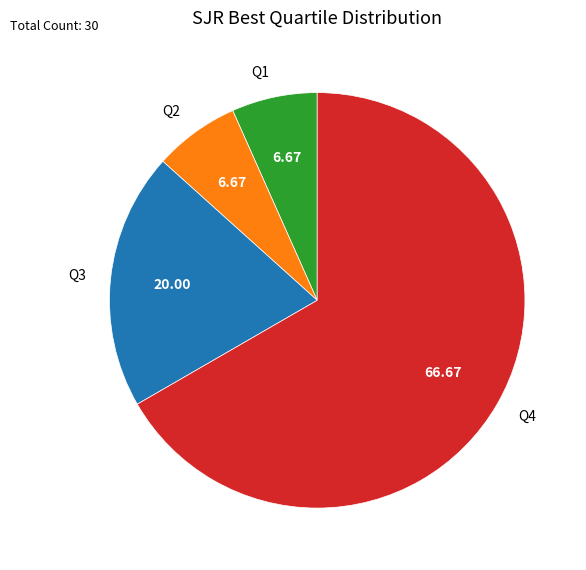

Is there any slice that represents more than half of the pie?

Yes